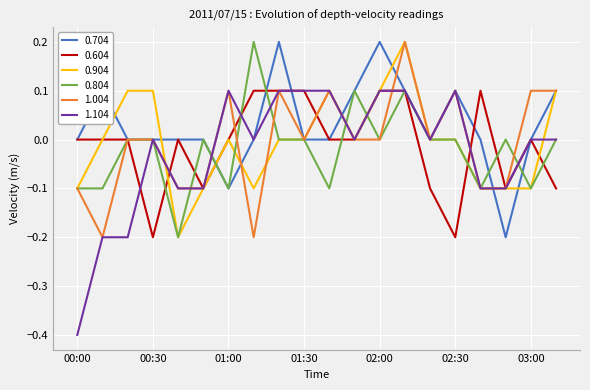

Which series has the widest spread of values?

1.104